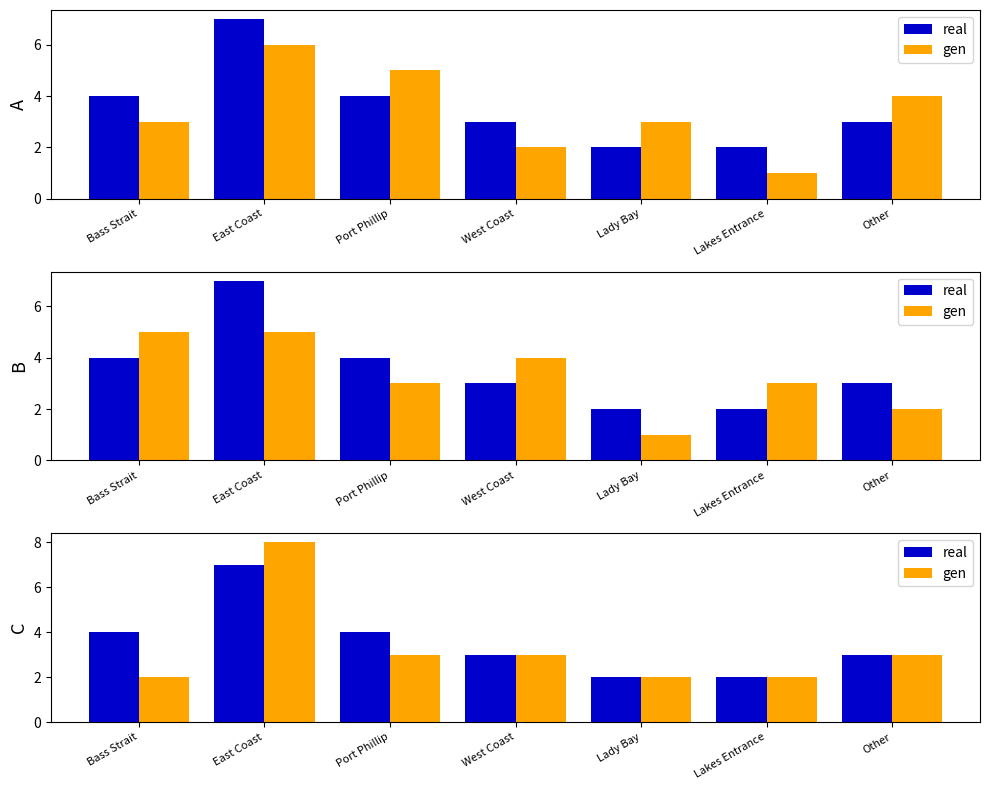

How many data points in real are less than 3?

2